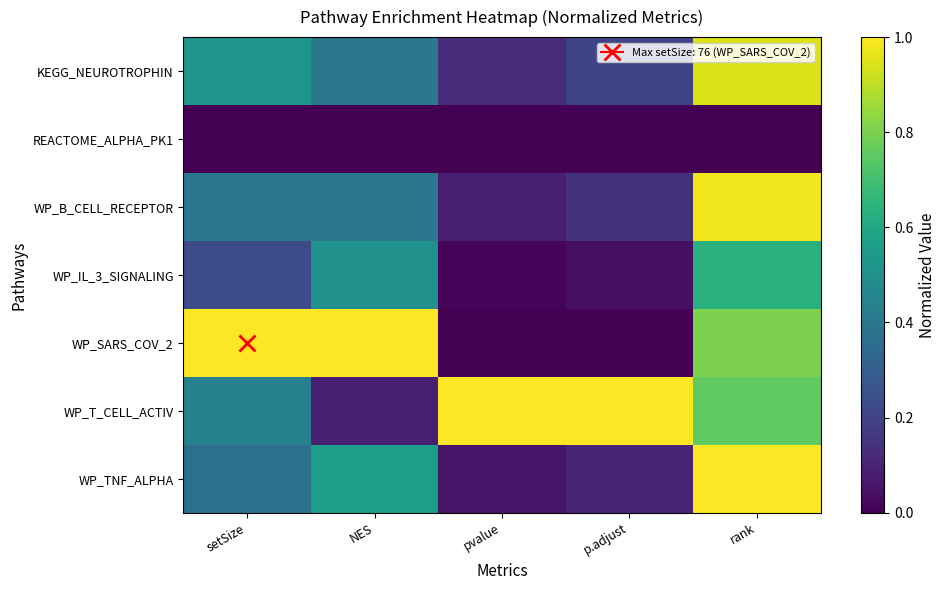

What is the greatest value displayed?

1.0